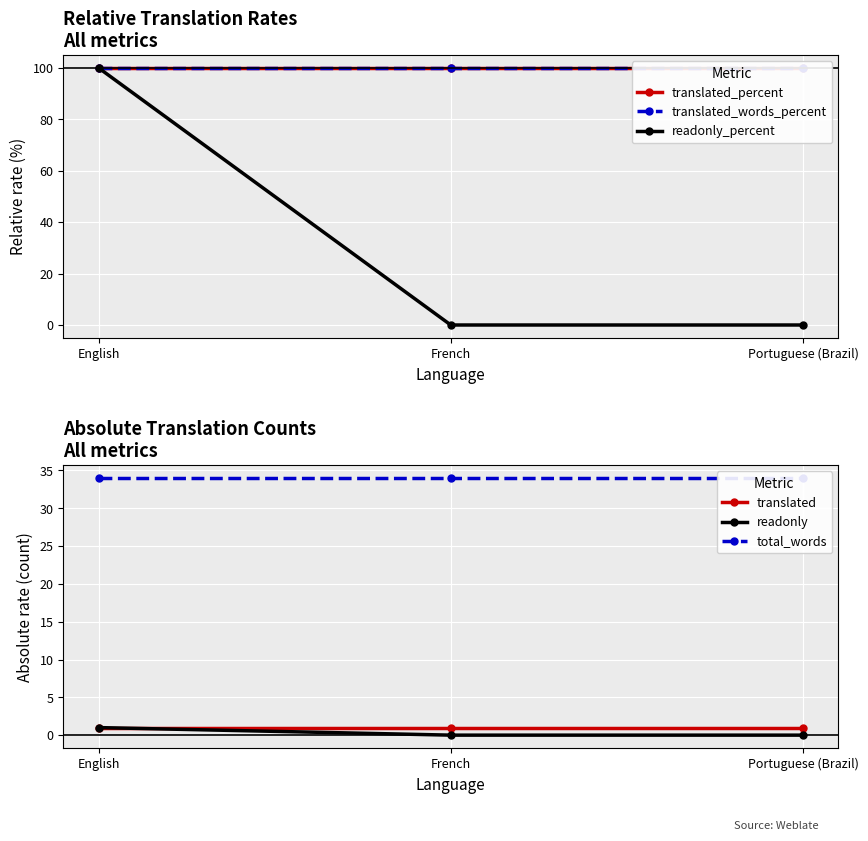

Is this an area chart (filled region under the line)?

No